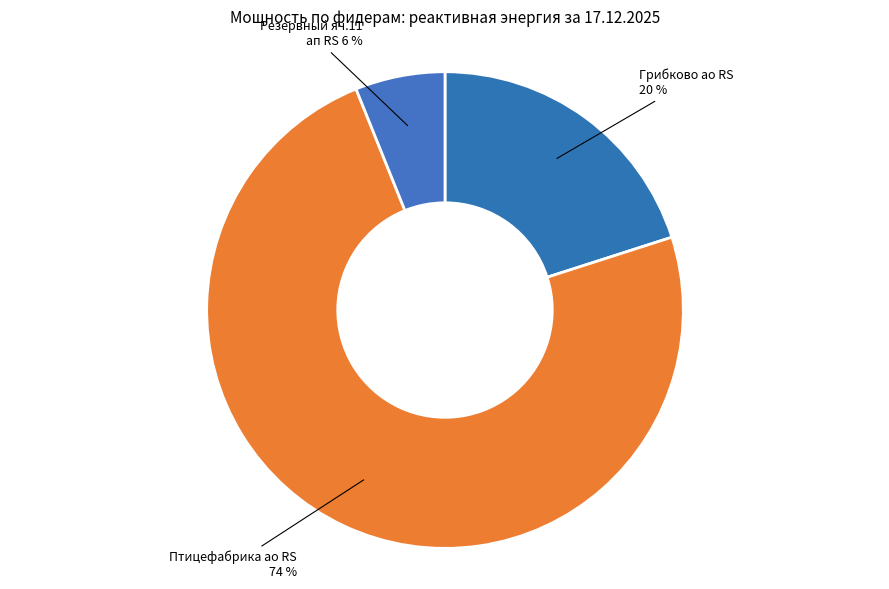

To the nearest percent, what is the average slice percentage?

33%